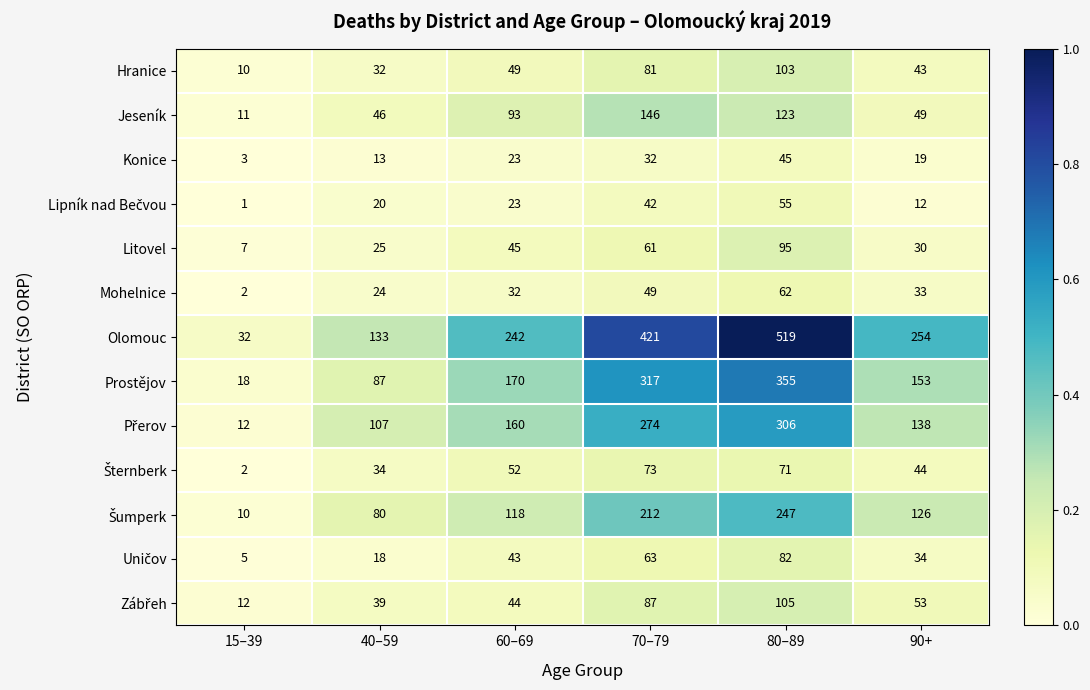

What is the sum of all Prostějov values?

1100